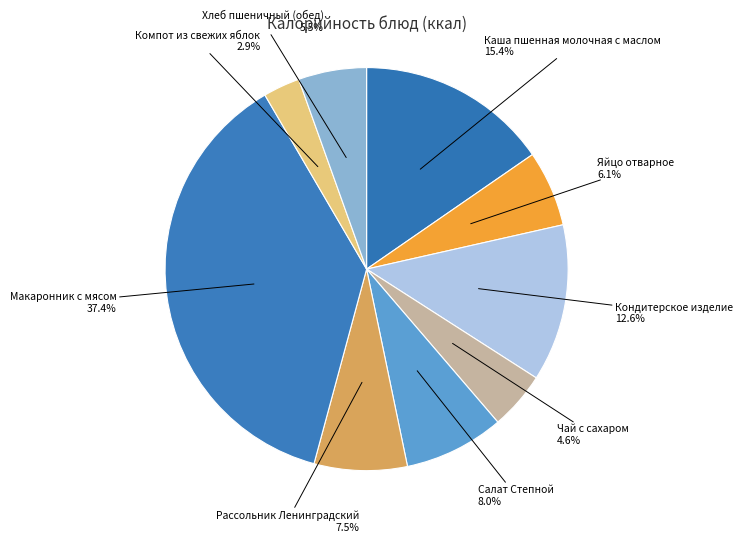

What is the smallest slice in the pie chart?

Компот из свежих яблок